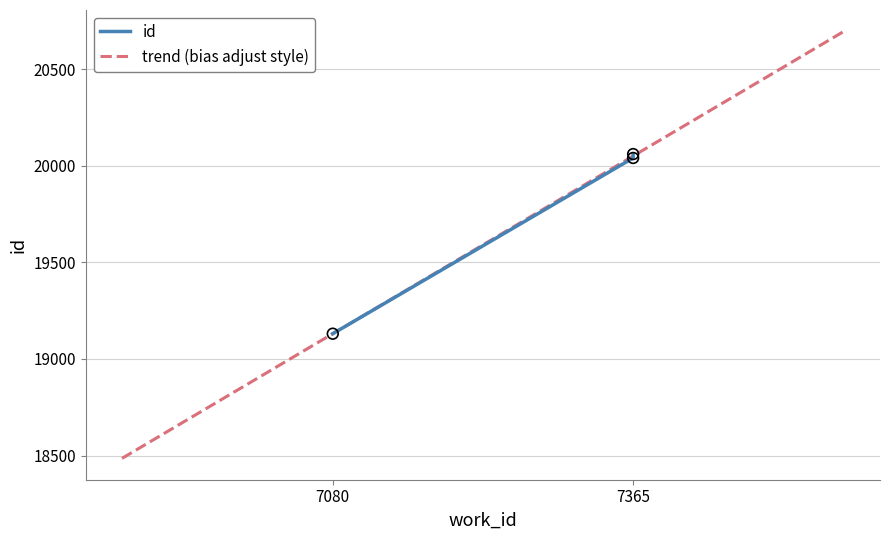

What is the change in value from 7365 to 7365?

+20